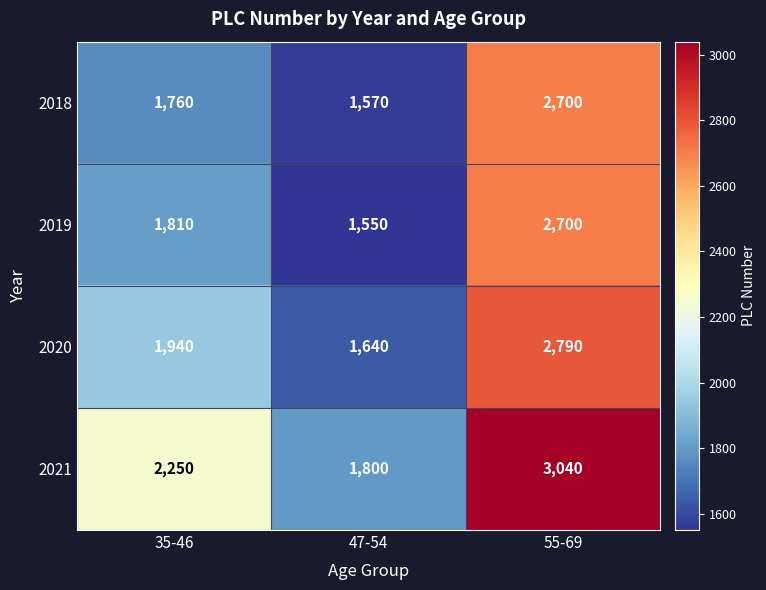

Reading left to right, extract all data points from this chart.

2018: 35-46=1760	47-54=1570	55-69=2700
2019: 35-46=1810	47-54=1550	55-69=2700
2020: 35-46=1940	47-54=1640	55-69=2790
2021: 35-46=2250	47-54=1800	55-69=3040